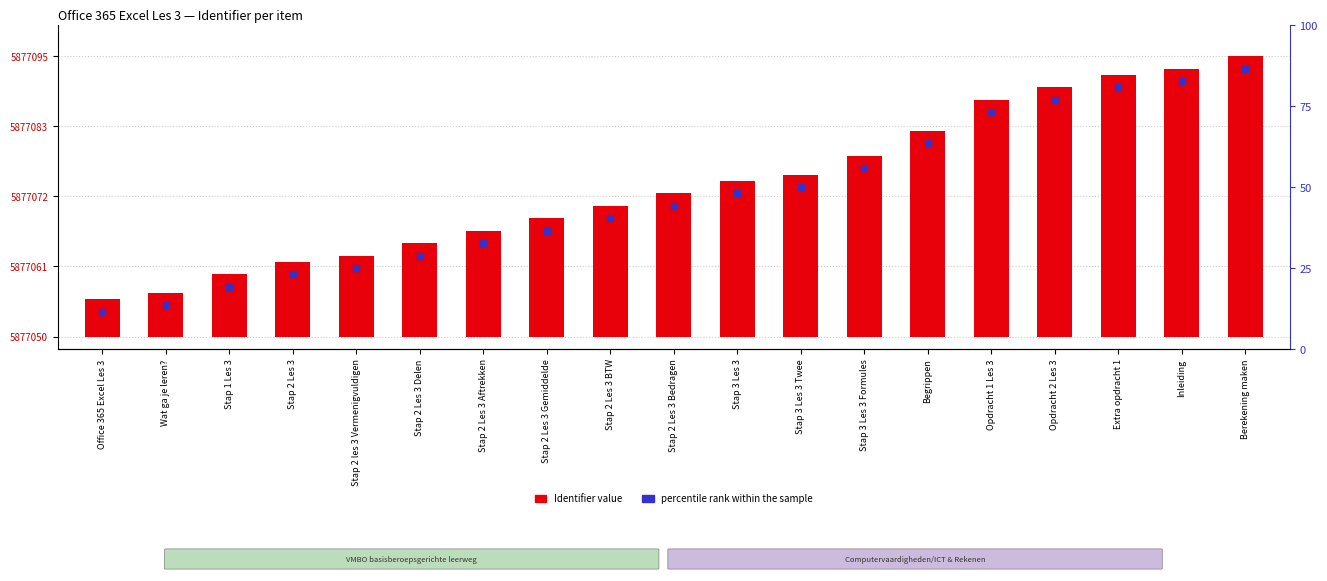

How many bars are there in total?

19